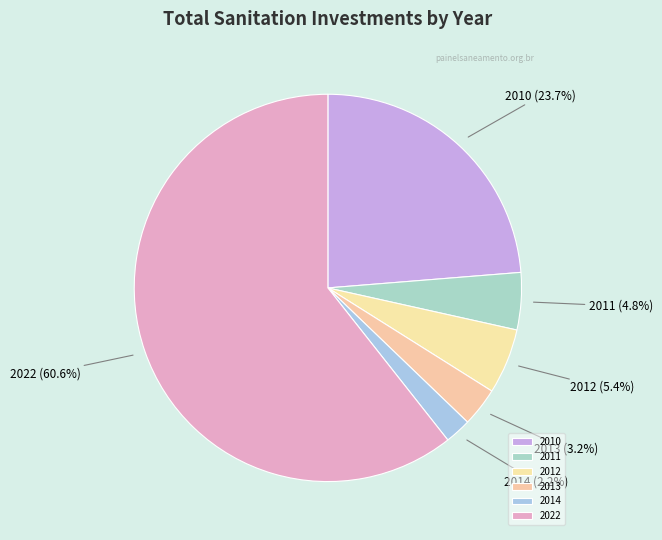

Count the number of slices in the pie.

6